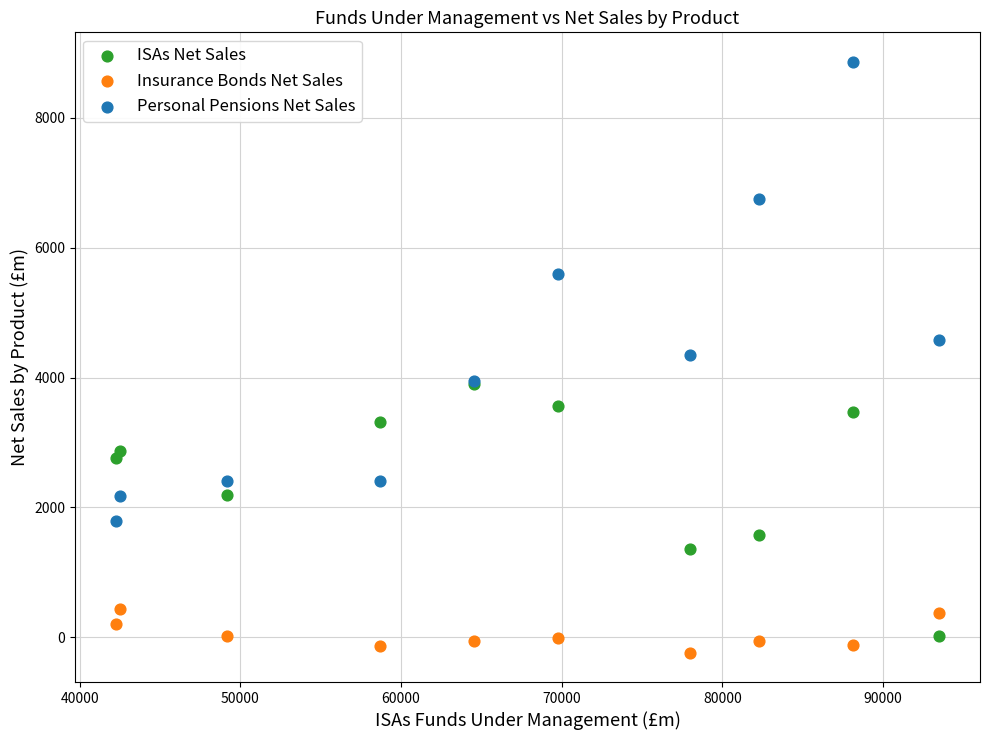

Which series contains the lowest Y value?

Insurance Bonds Net Sales